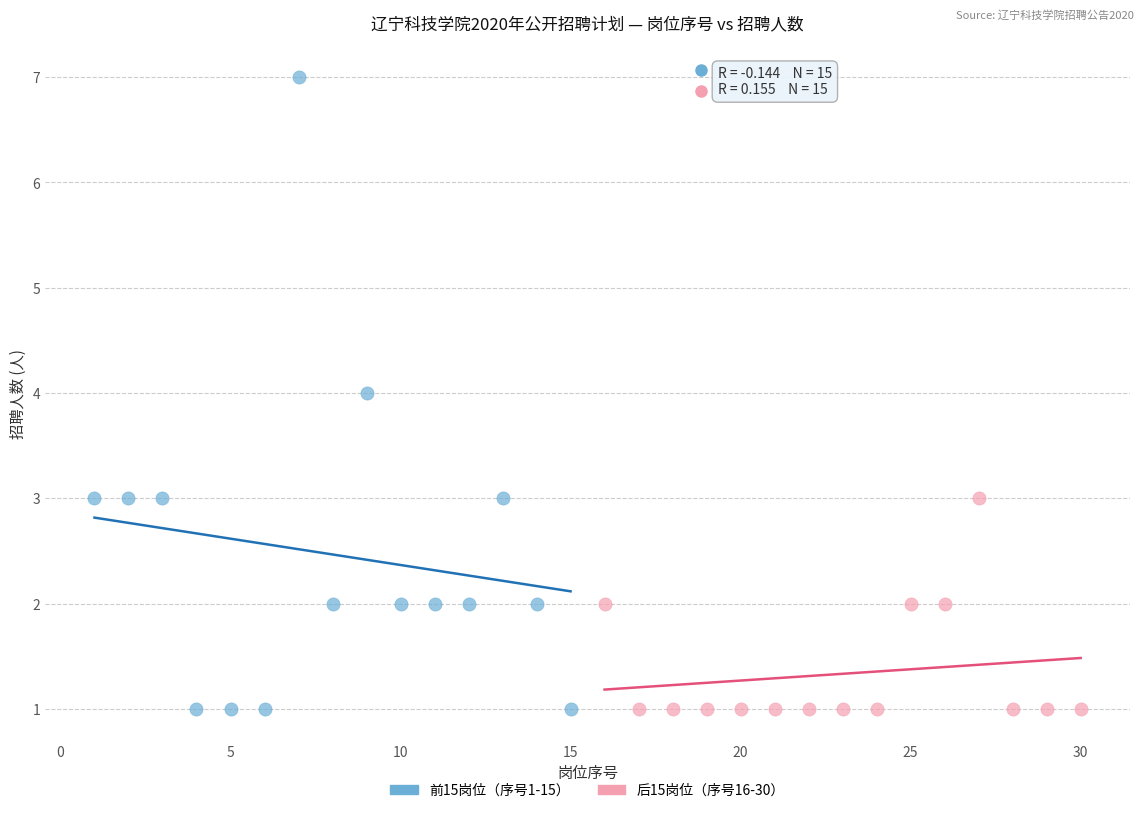

What are all the series names shown in the legend?

前15岗位（序号1-15）, 后15岗位（序号16-30）